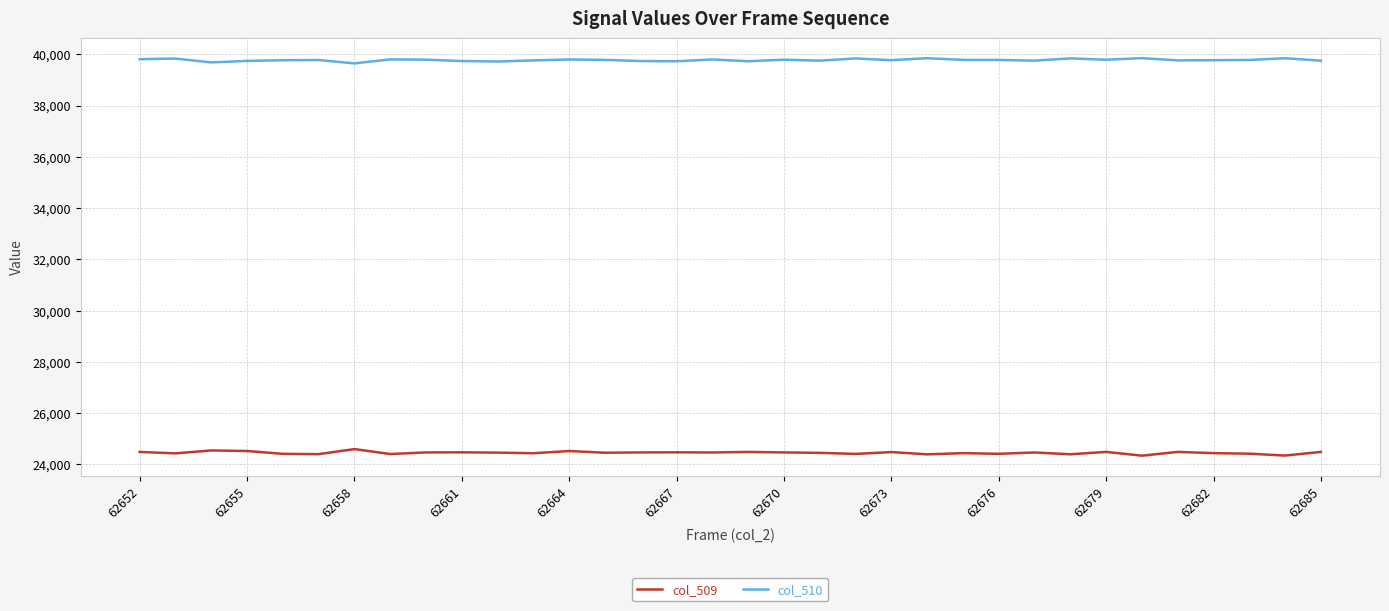

What is the difference between the maximum and second lowest values in the col_509 series?

253